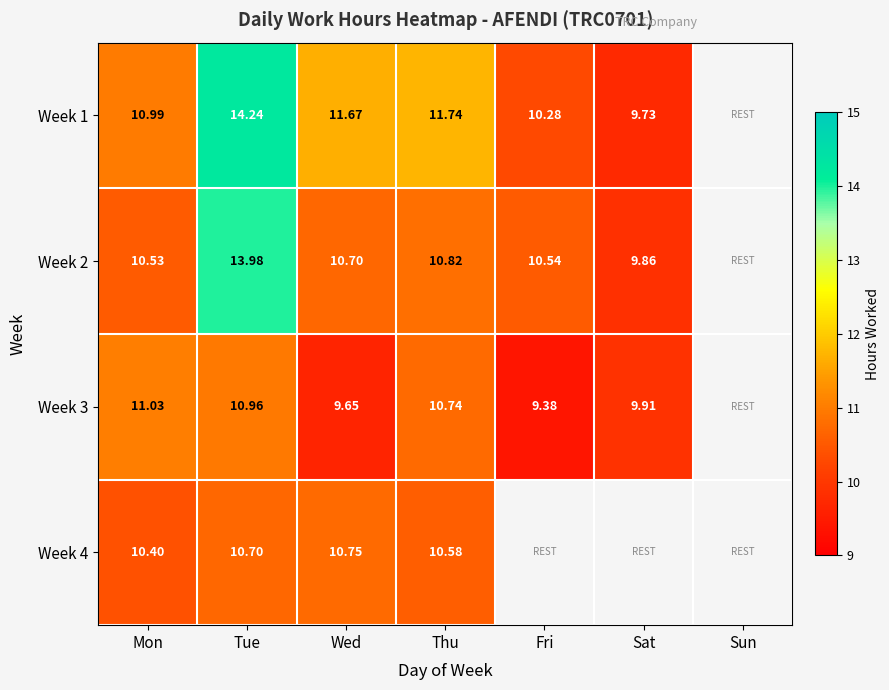

At which label does Week 1 reach its minimum?

Sat